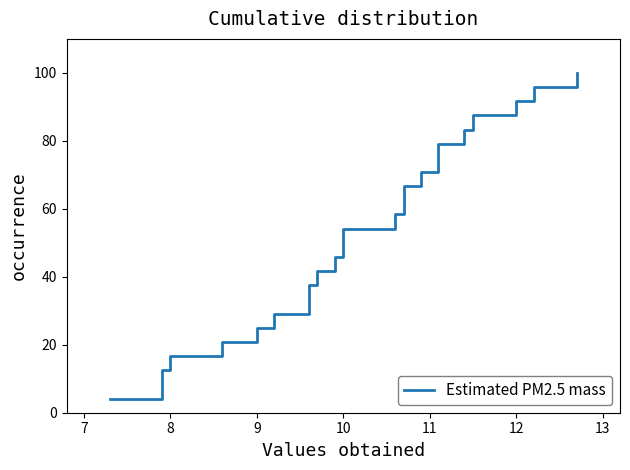

How many lines are shown in the chart?

1